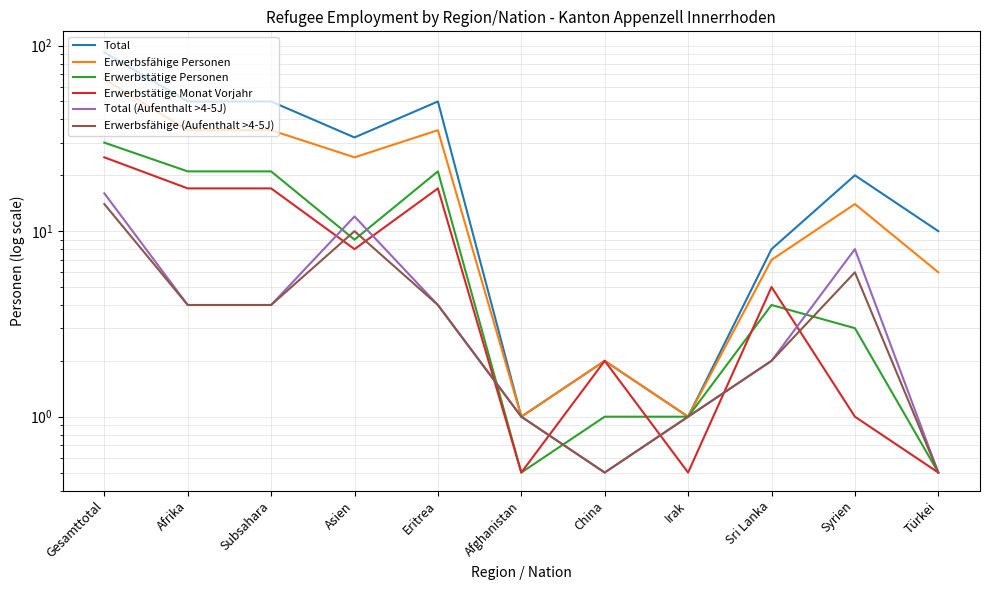

At which category does Erwerbstätige Personen reach its first local peak?

Eritrea